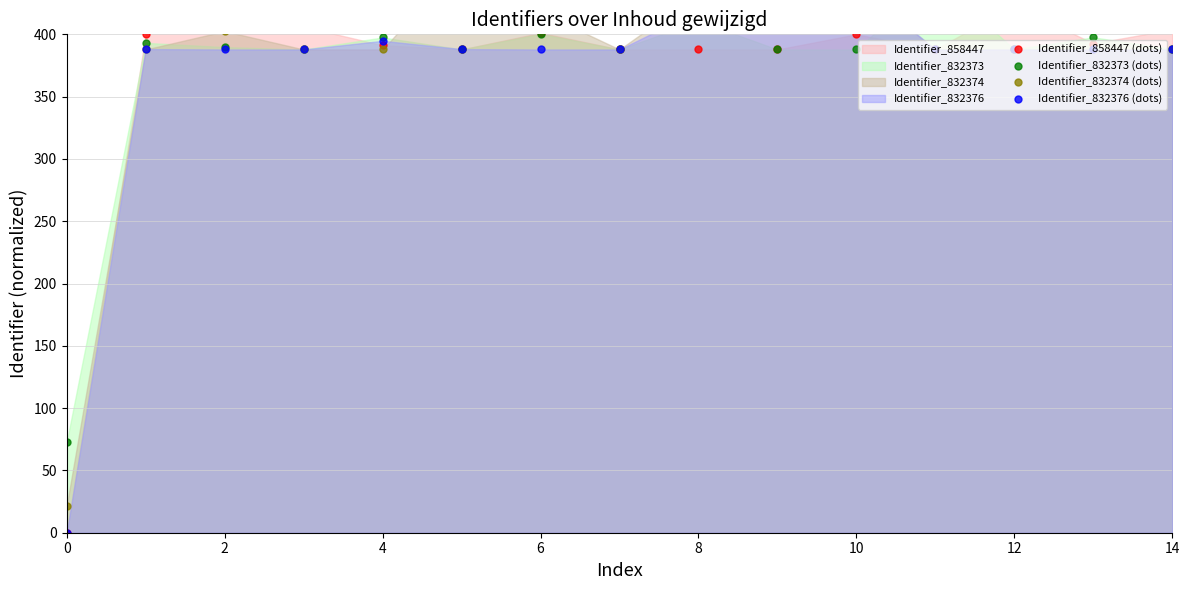

True or false: Identifier_832373 (dots) has a value of 624.8 at 10.

False